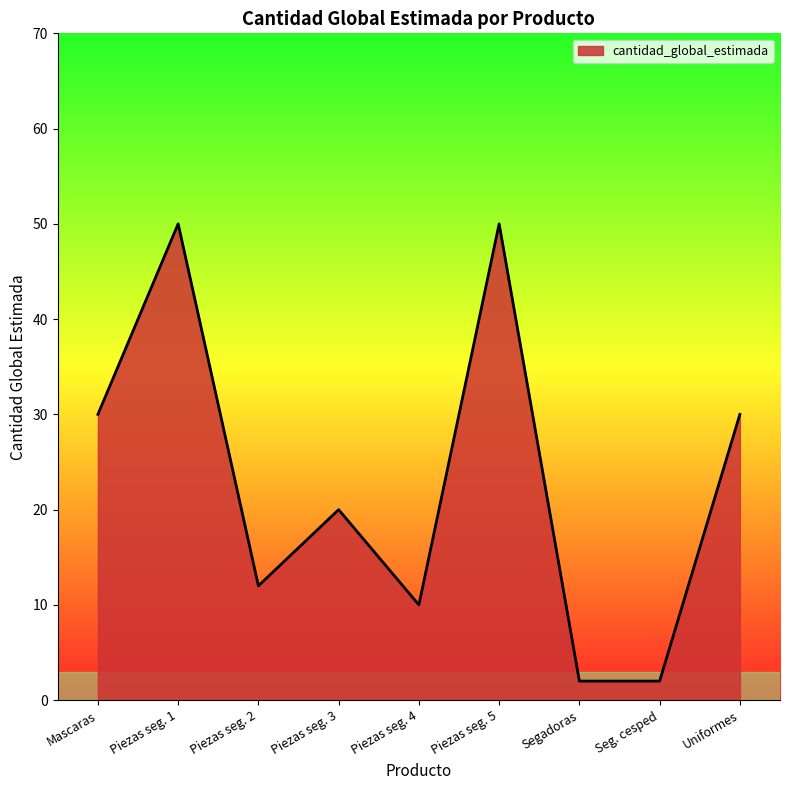

Where is the first local minimum?

Piezas seg. 2